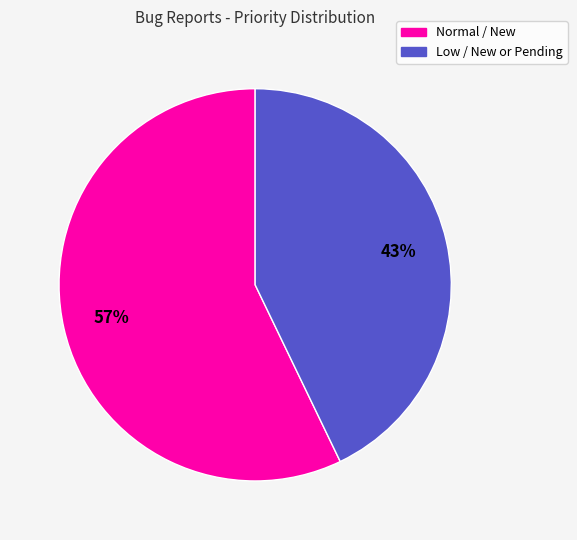

To the nearest percent, what is the difference between the largest and smallest slice percentages?

14%